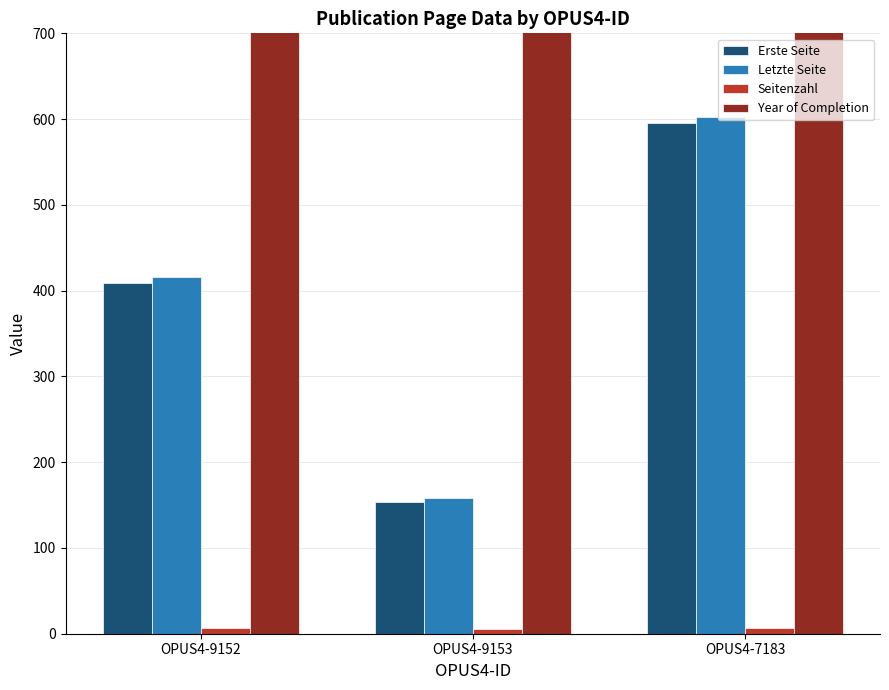

What is the maximum value for Erste Seite?

595